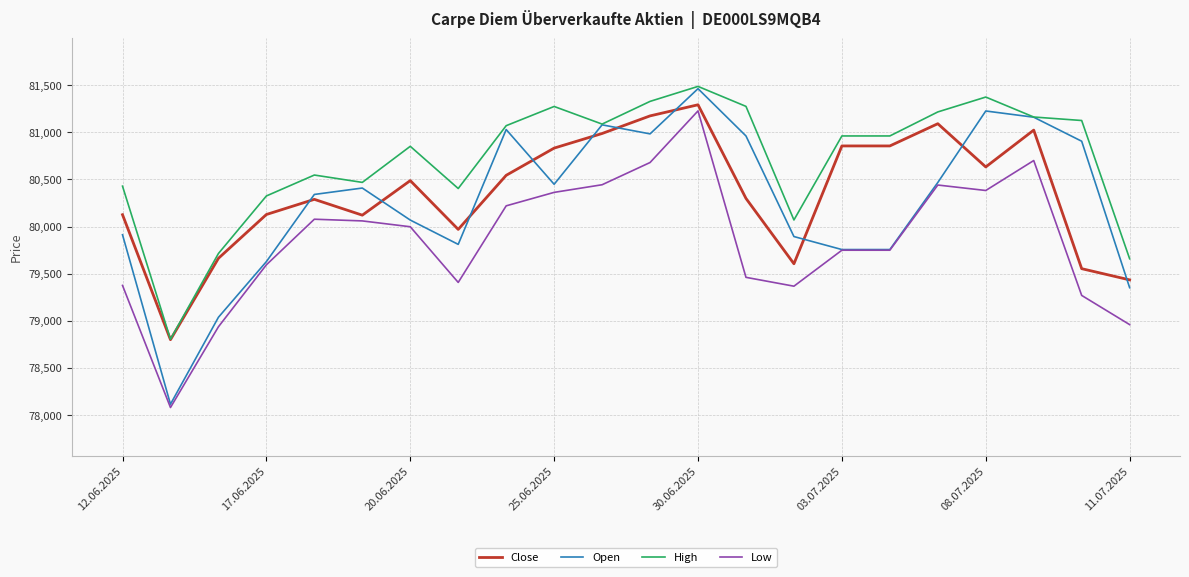

What is the average value of the Close series?

80353